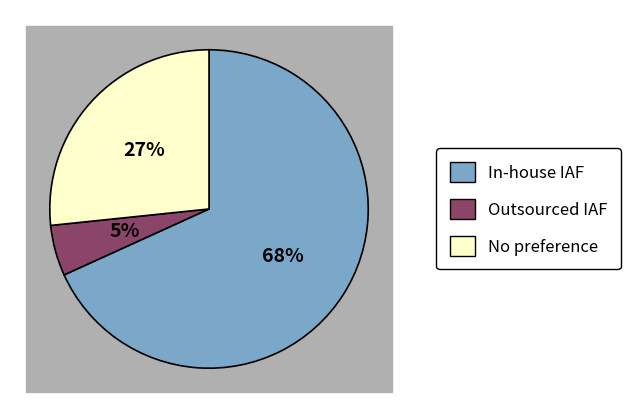

Is it true that A9272 is 18% of the pie?

False